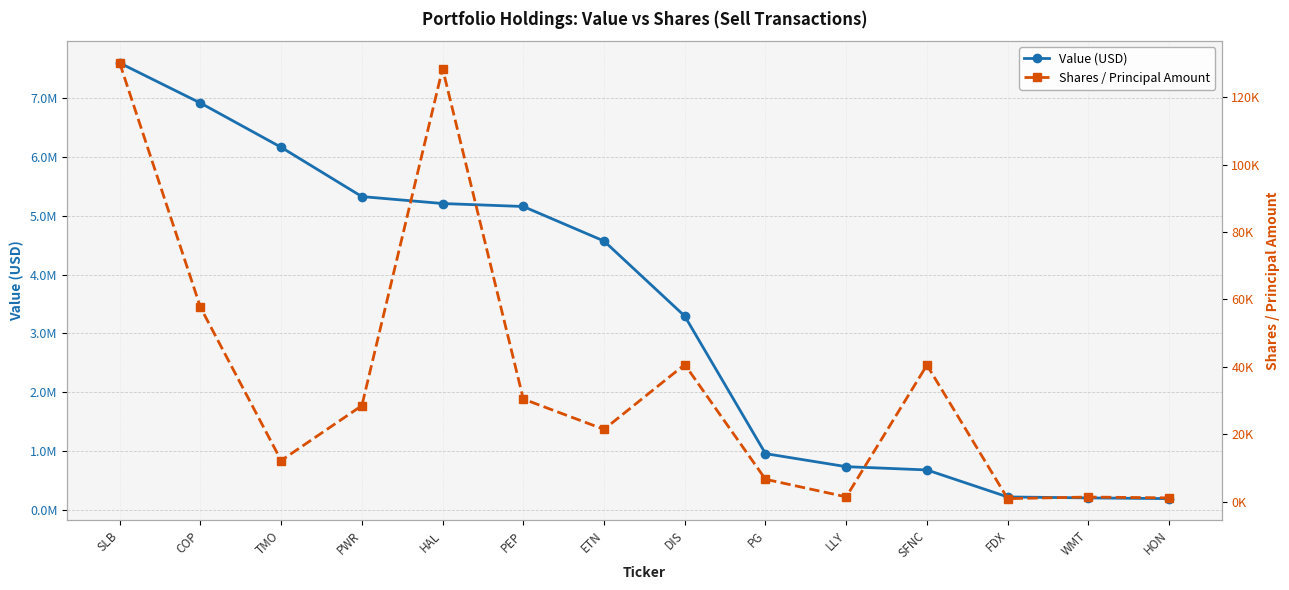

How many values in the Value (USD) series exceed 4567391?

6